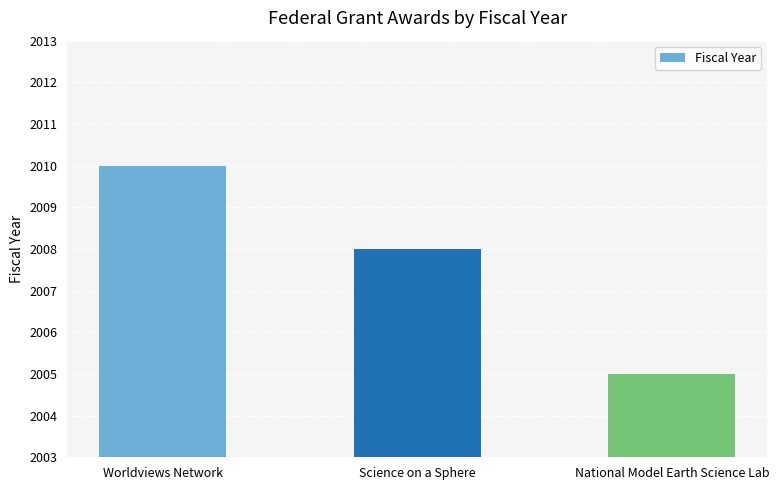

How many series are shown in this chart?

1